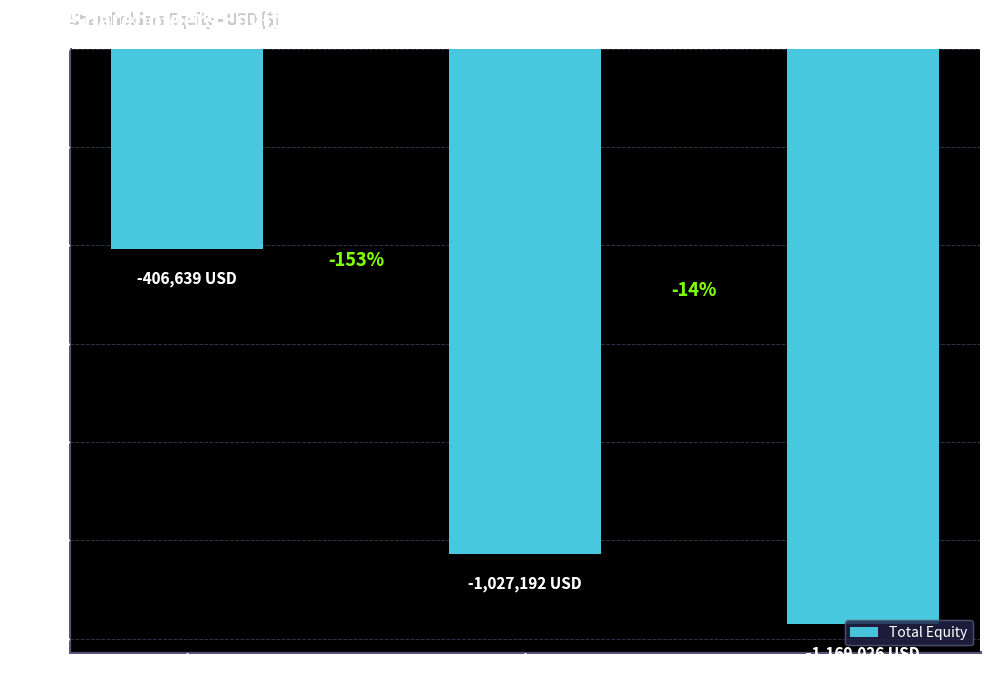

How many bars are there in total?

3